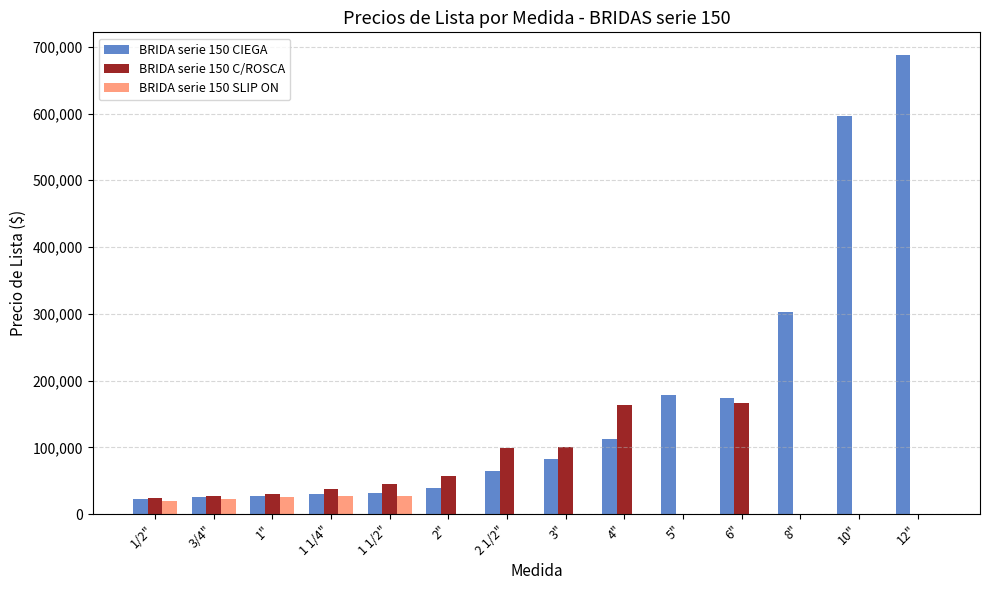

How many groups of bars are there?

14